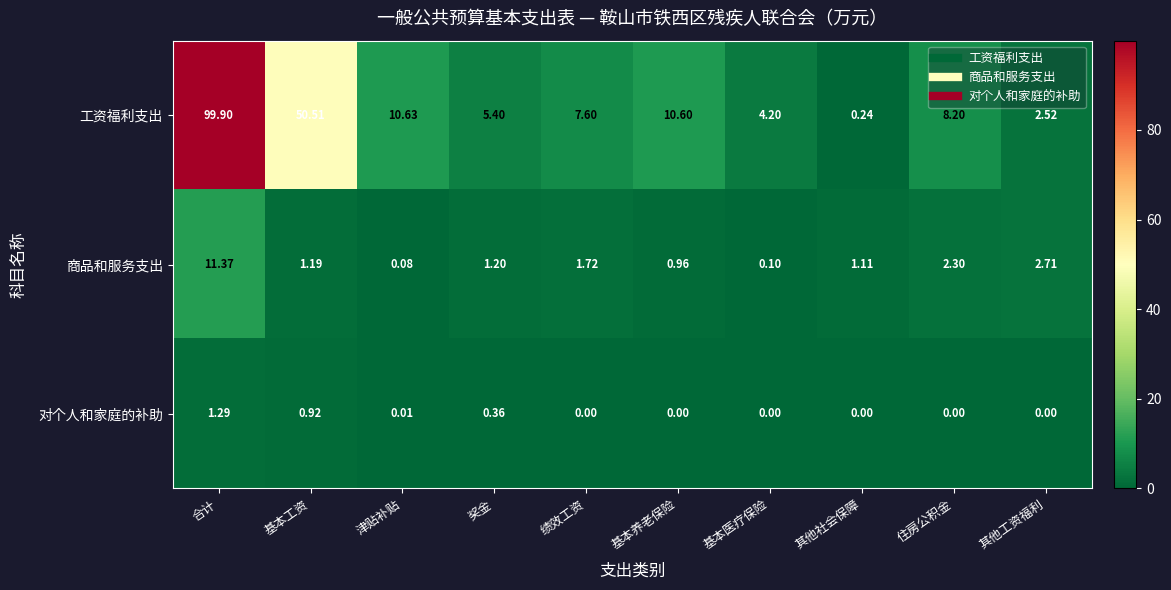

How many categories are shown in the chart?

10